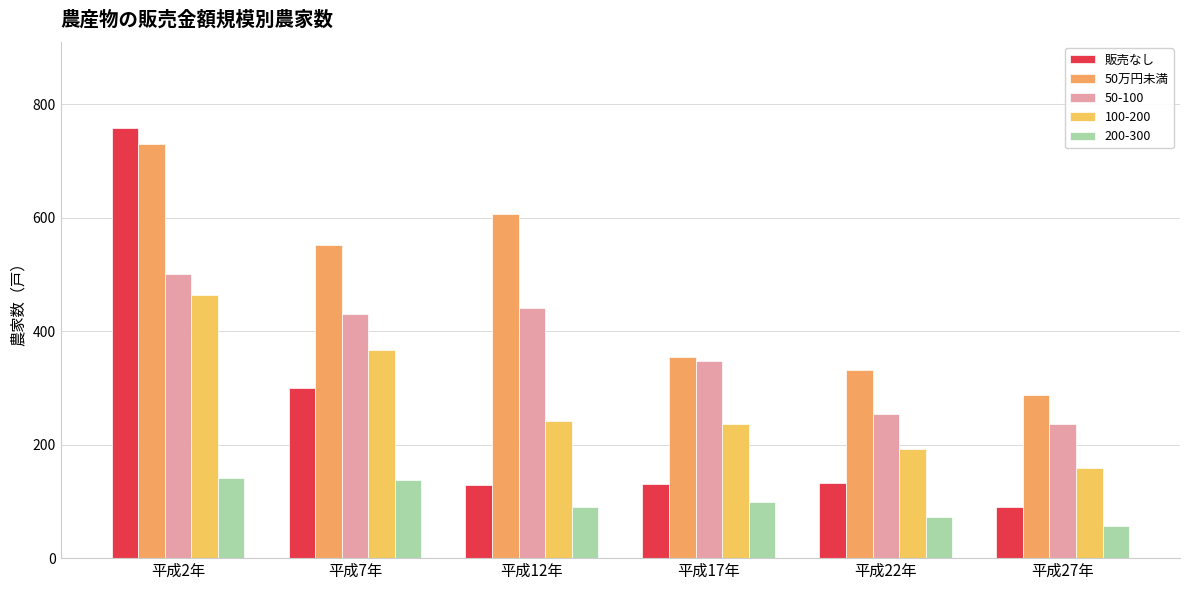

What is the sum of the 販売なし values at 平成17年 and 平成2年?

888